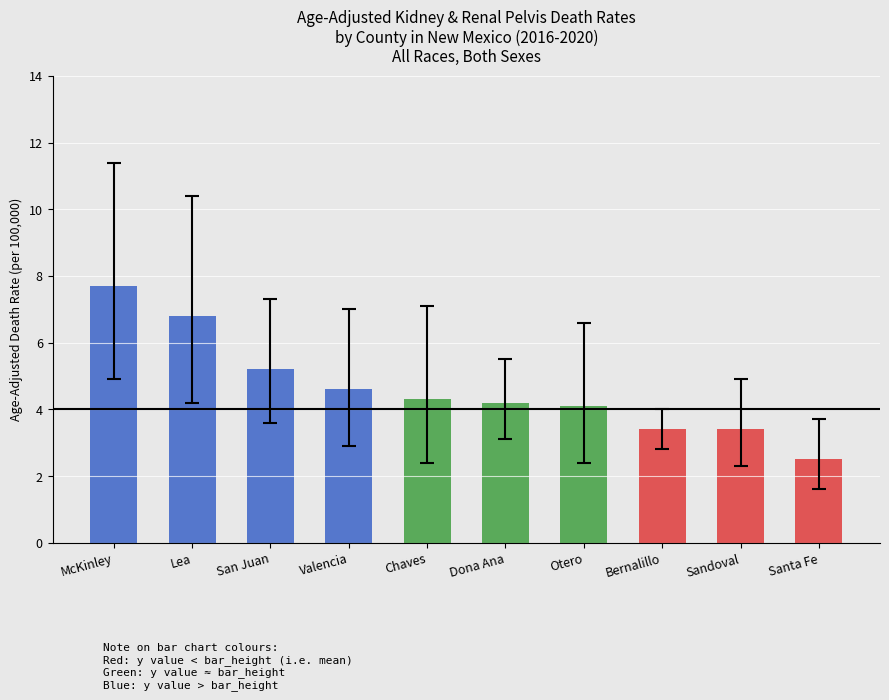

At which category does the chart reach its minimum across all series?

Santa Fe